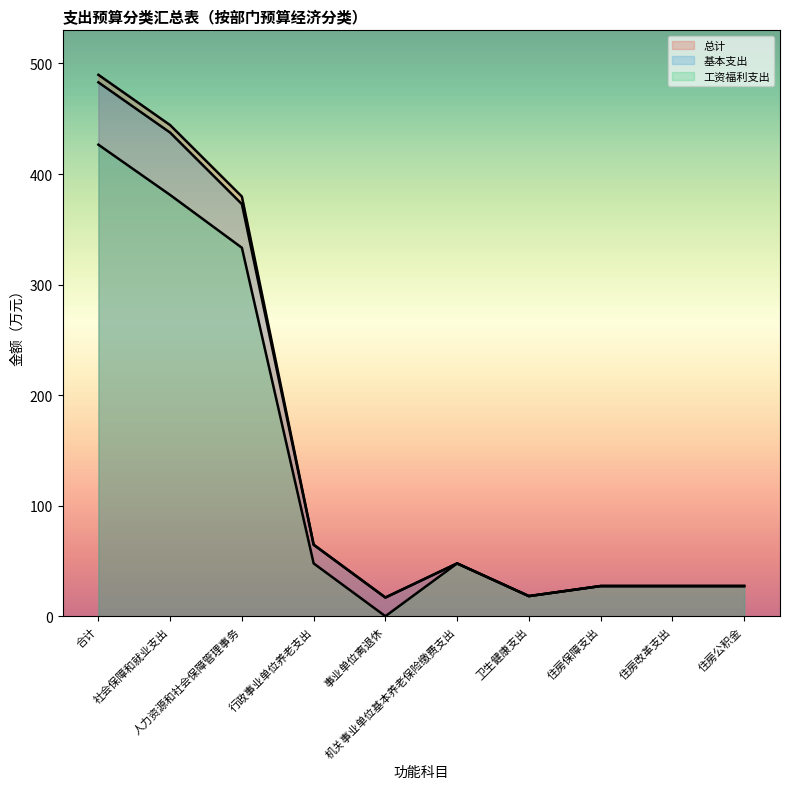

At how many categories does at least one series exceed 60?

4